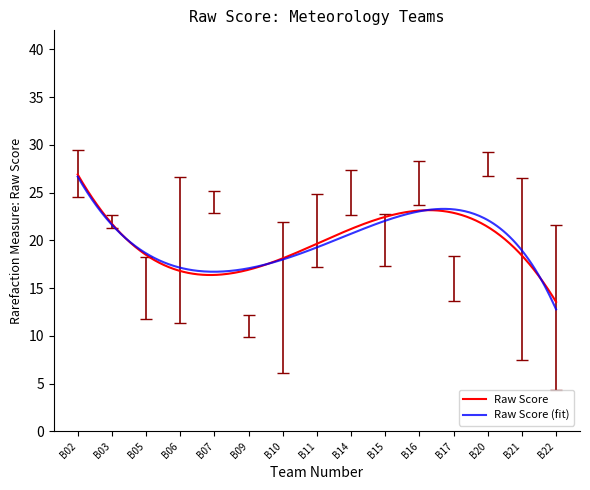

What is the minimum value shown in the chart?

12.8